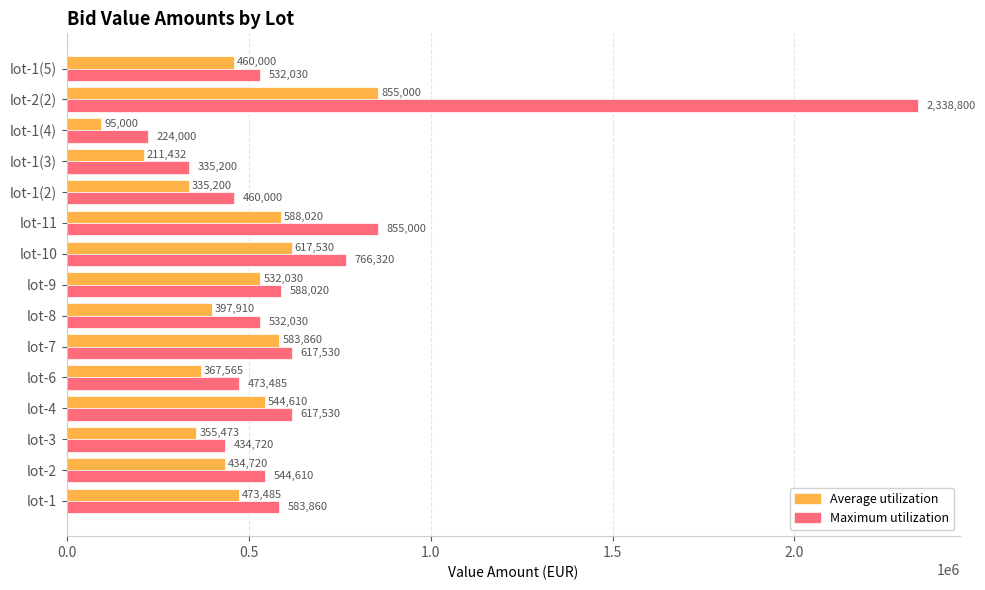

What is the lowest value of the Average utilization series?

95000.0